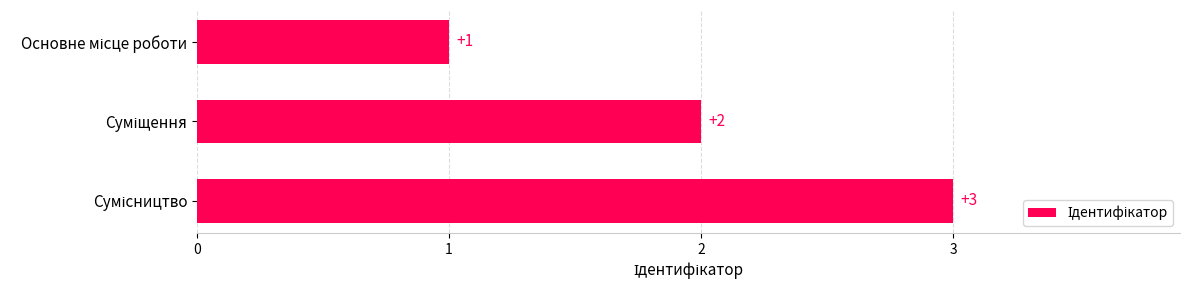

What is the value of the 1st bar from the top?

1